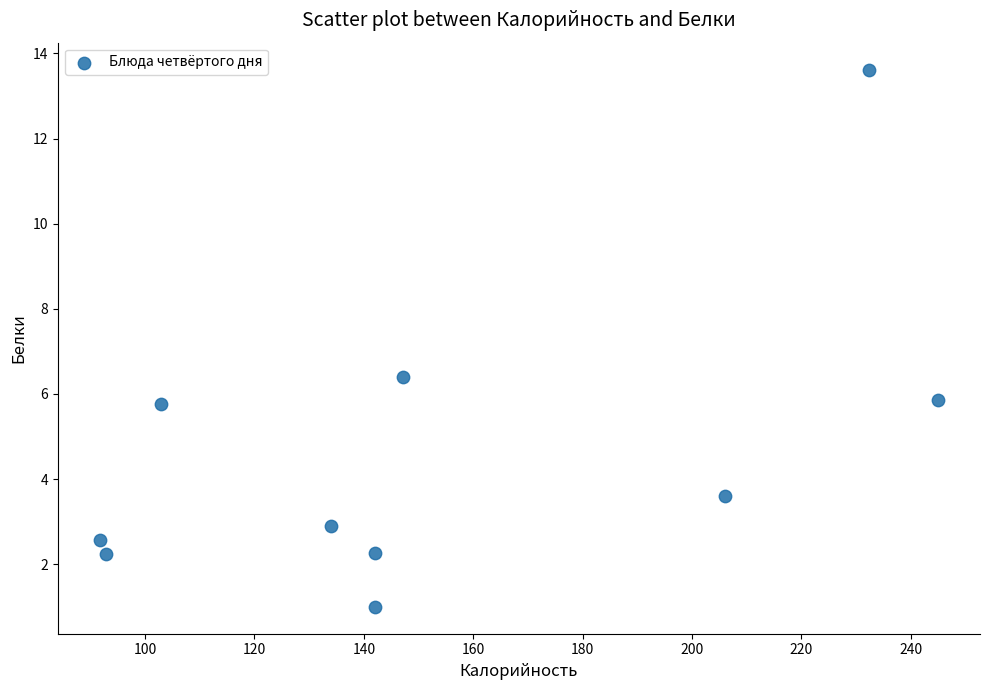

What Y value in the scatter plot is closest to 7?

6.4